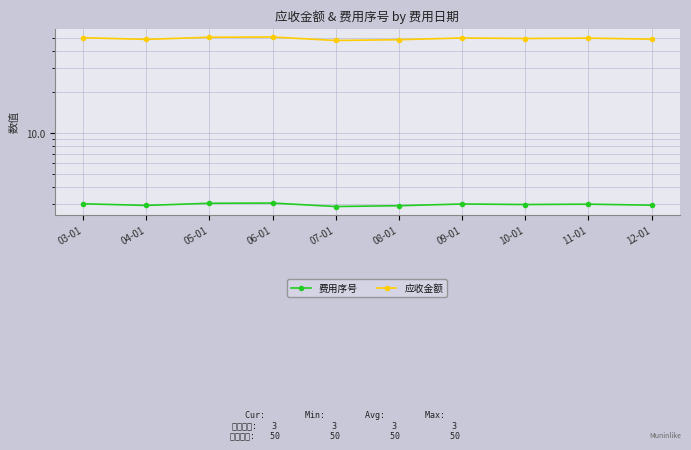

What is the smallest value displayed?

2.9